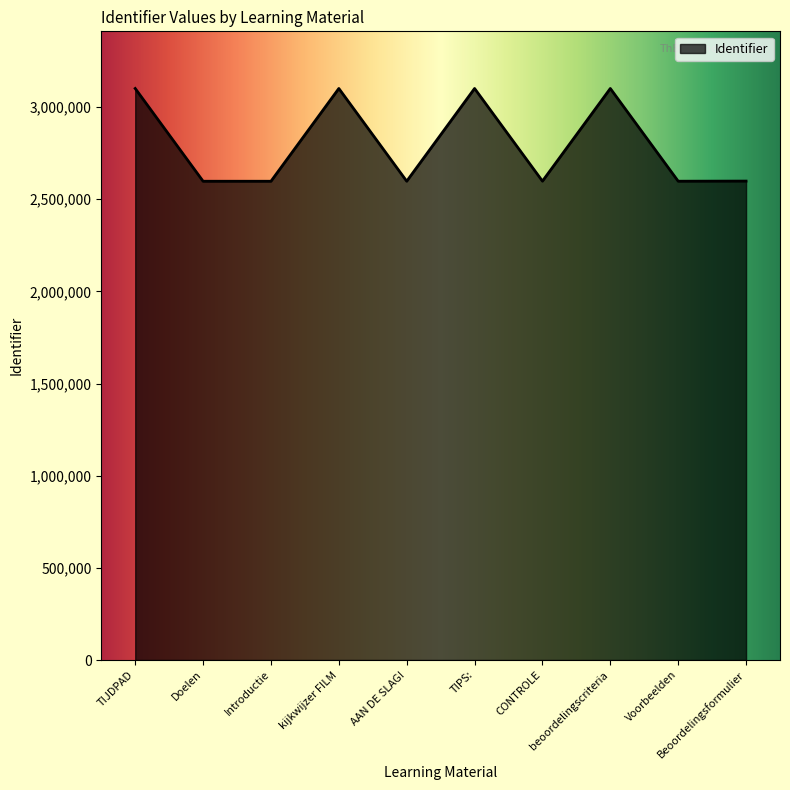

True or false: the data shows 2598487 at CONTROLE.

True